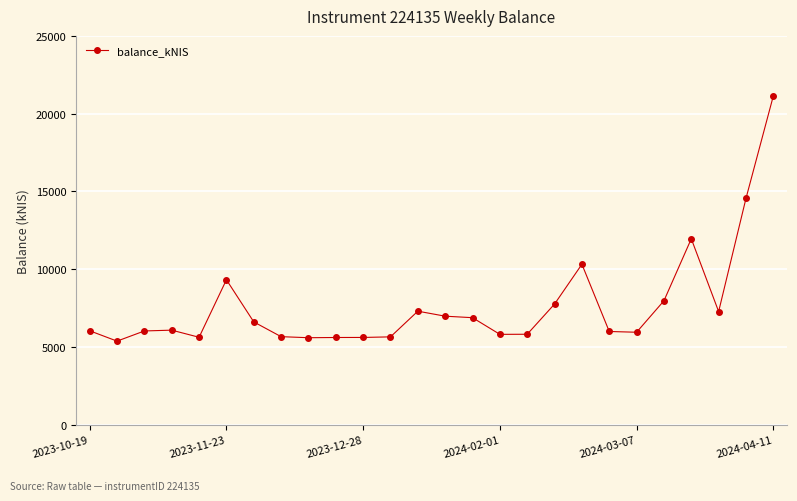

What is the smallest value displayed?

5379.2